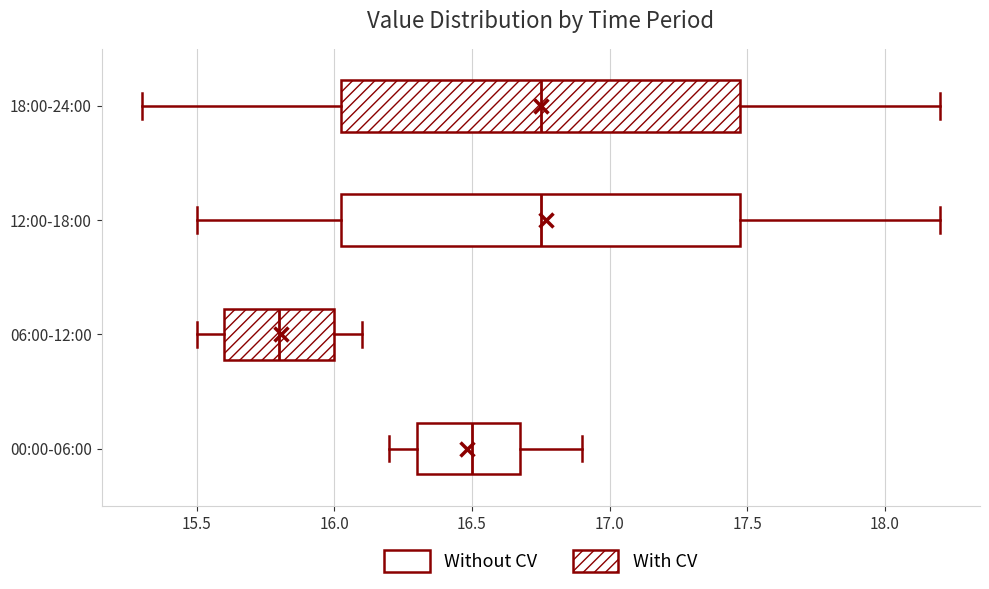

Reading bottom to top, transcribe this box plot: for each box, give where its median line is, the range the box spans, and where its two whiskers end, as read against the x-axis. The values are not printed on the chart, so give them approximately, as read against the axis.

00:00-06:00: median 16.50, box 16.30 to 16.70, whiskers 16.20 to 16.90
06:00-12:00: median 15.80, box 15.60 to 16.00, whiskers 15.50 to 16.10
12:00-18:00: median 16.75, box 16.05 to 17.50, whiskers 15.50 to 18.20
18:00-24:00: median 16.75, box 16.05 to 17.50, whiskers 15.30 to 18.20